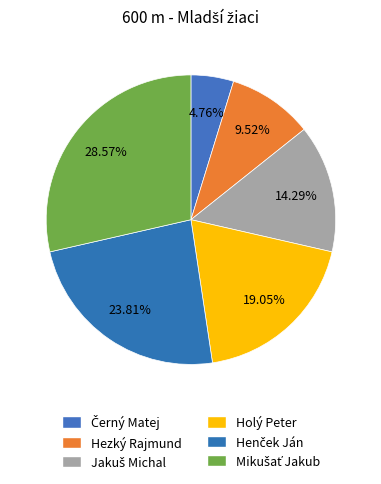

Approximately how many times larger is the value at Hezký Rajmund compared to Jakuš Michal?

0.7